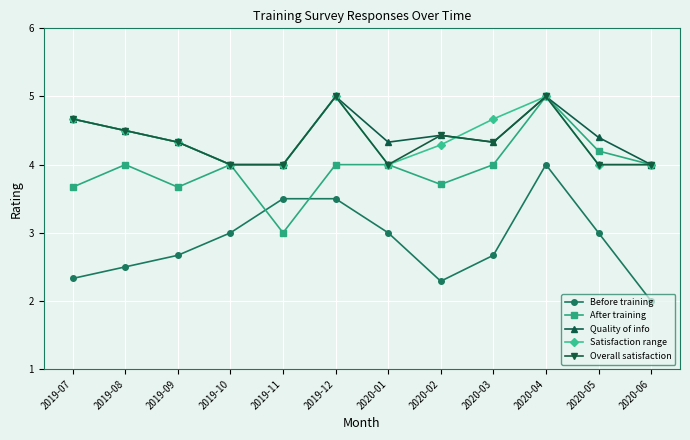

What is the sum of the Before training values at 2020-03 and 2020-02?

5.0